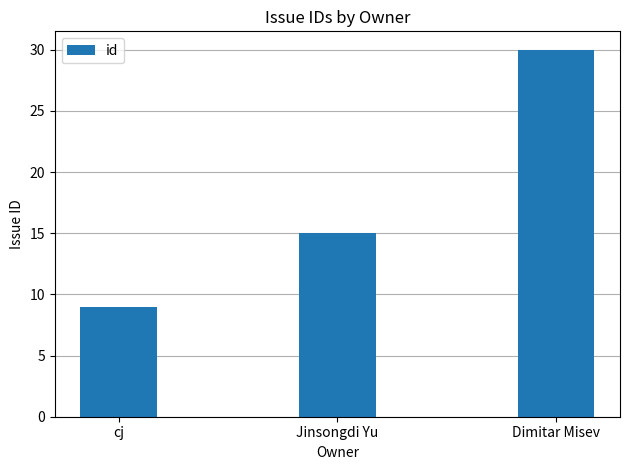

Which category has the lowest value across all series?

cj